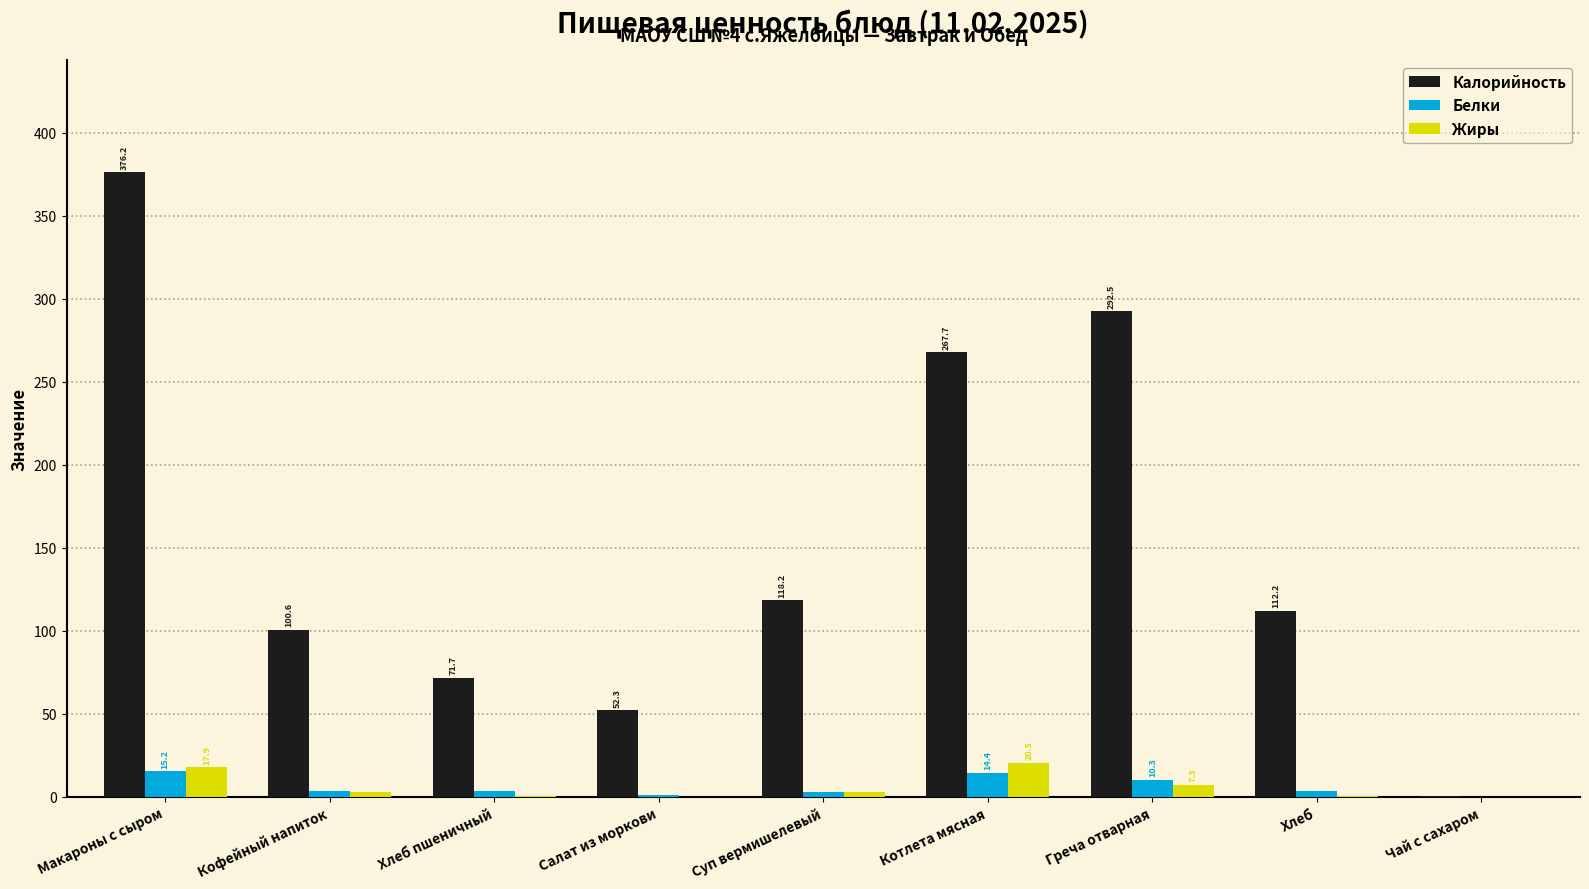

The Калорийность series shows 159.1 at Хлеб. True or false?

False